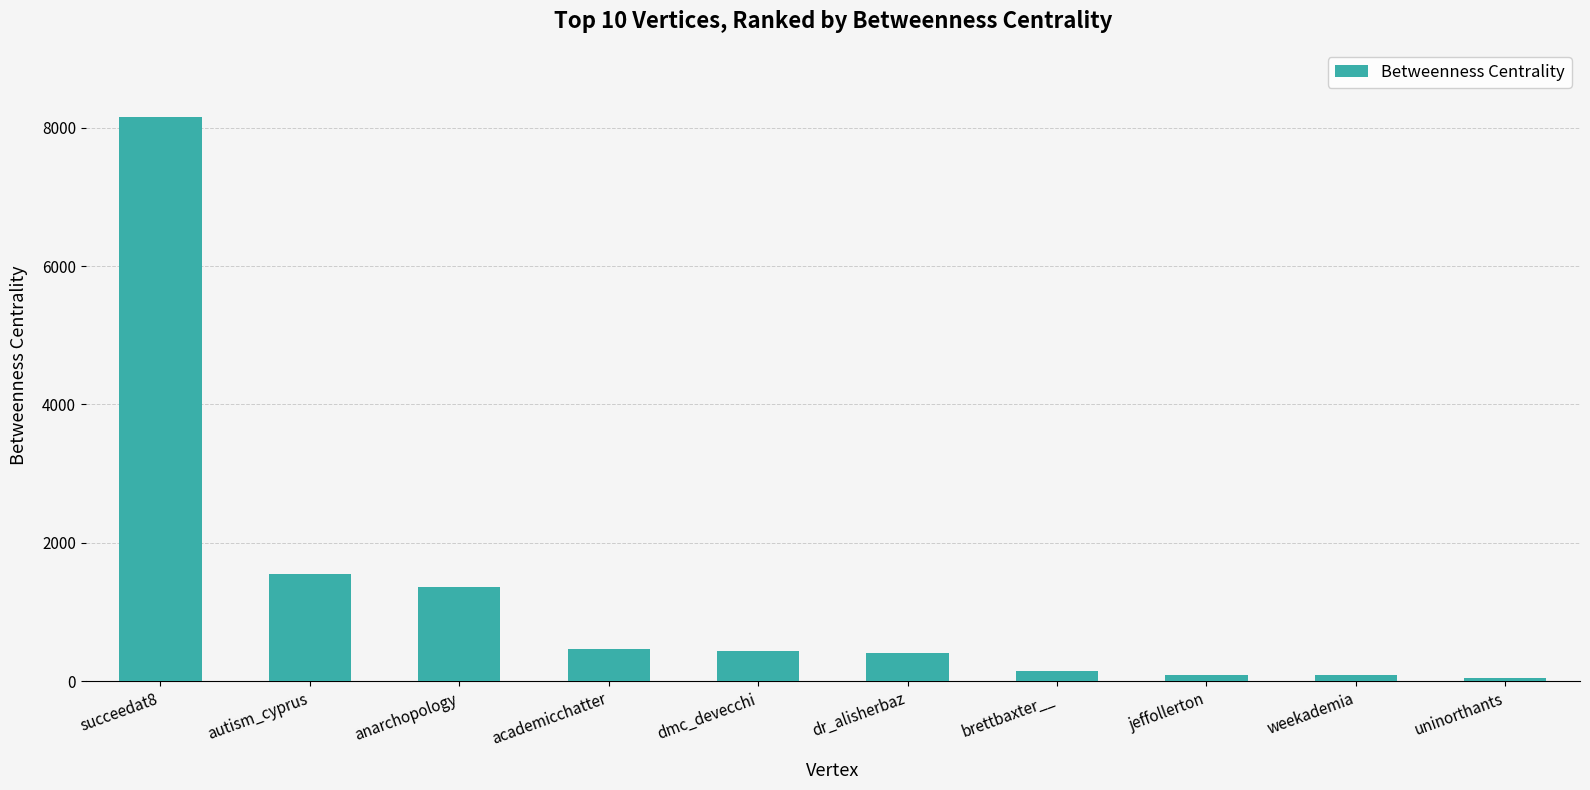

At which category does the chart reach its peak across all series?

succeedat8